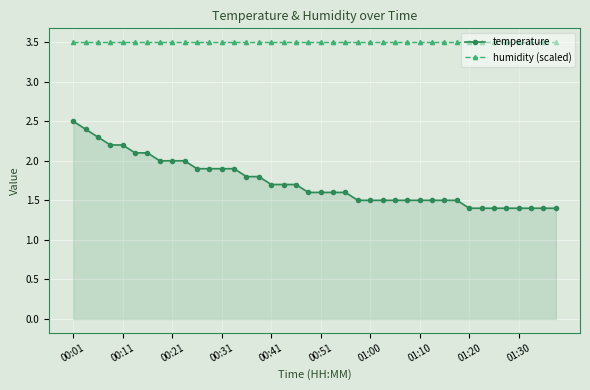

At how many categories does at least one series exceed 1?

40